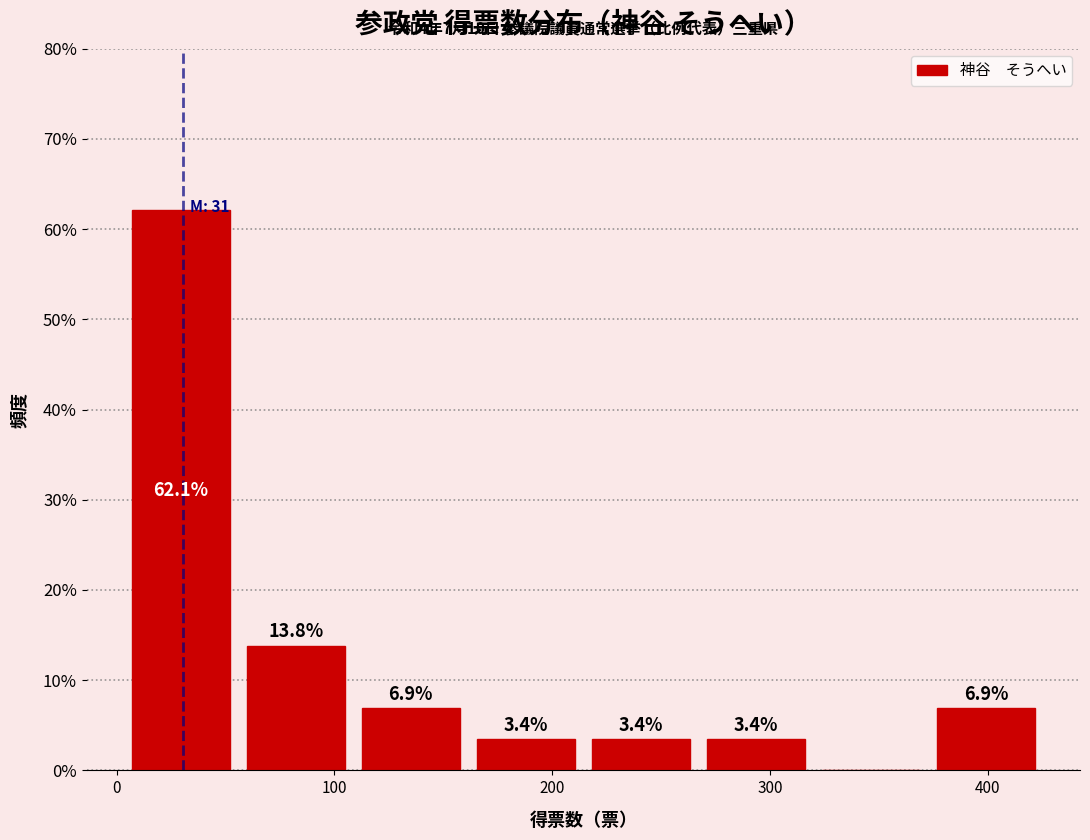

Which range on the x-axis has the tallest bar?

0 to 60